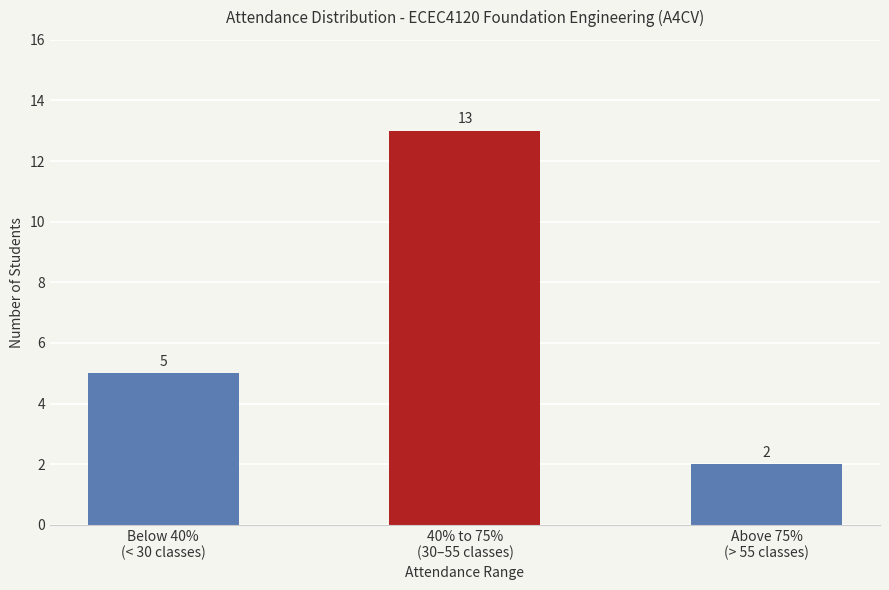

What is the average value?

7